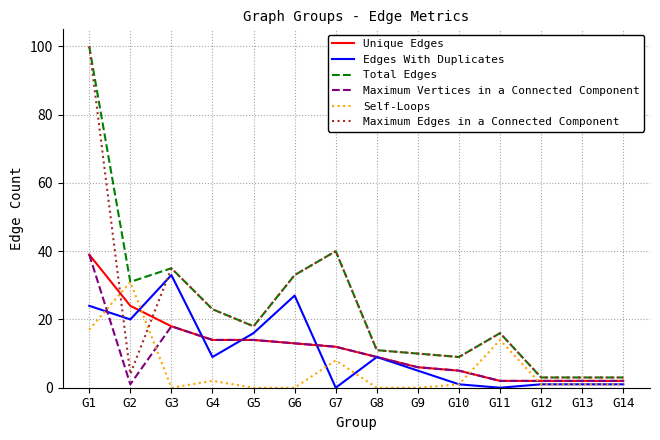

True or false: Self-Loops has a value of 4 at G11.

False